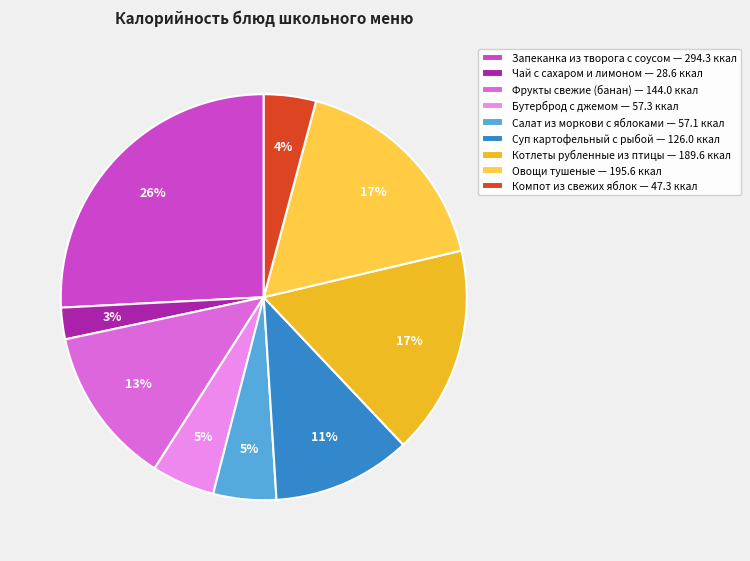

To the nearest percent, what is the difference between the Котлеты рубленные из птицы and Запеканка из творога с соусом slice percentages?

9%